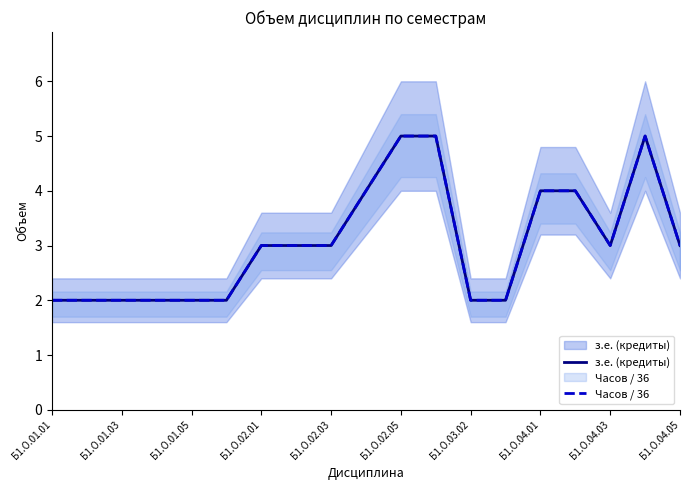

Which series has the largest total across all categories?

з.е. (кредиты)